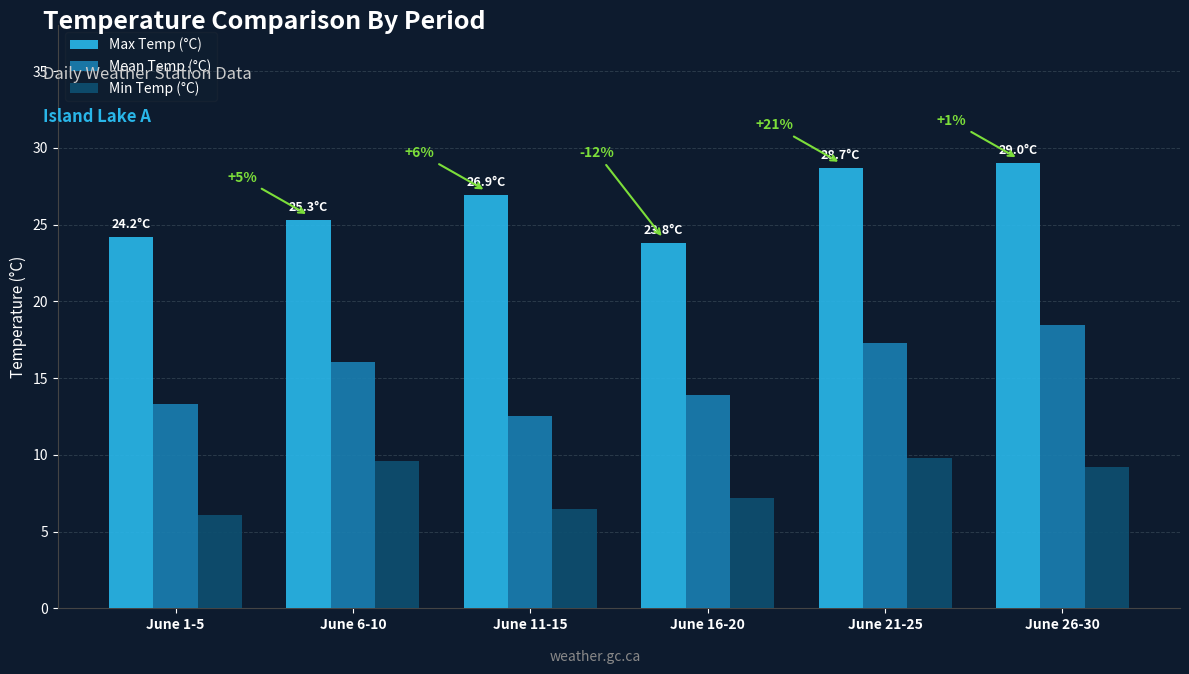

Is it true that Max Temp (°C) equals 24.2 at June 1-5?

True